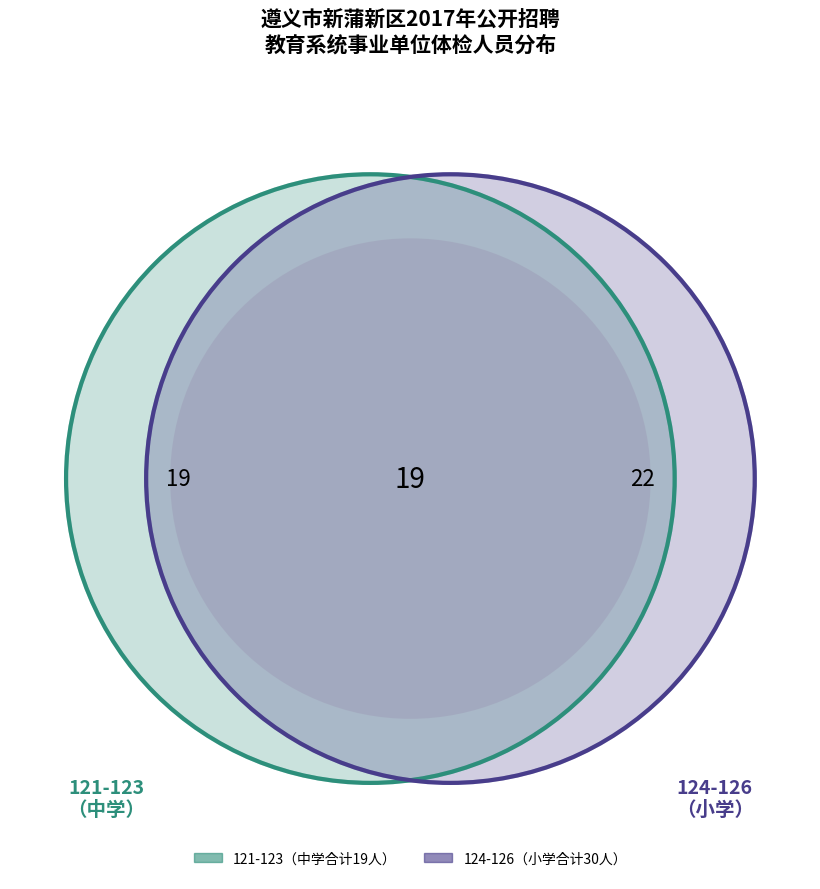

True or false: 125（新蒲新区第一小学） accounts for 5% of the total.

False